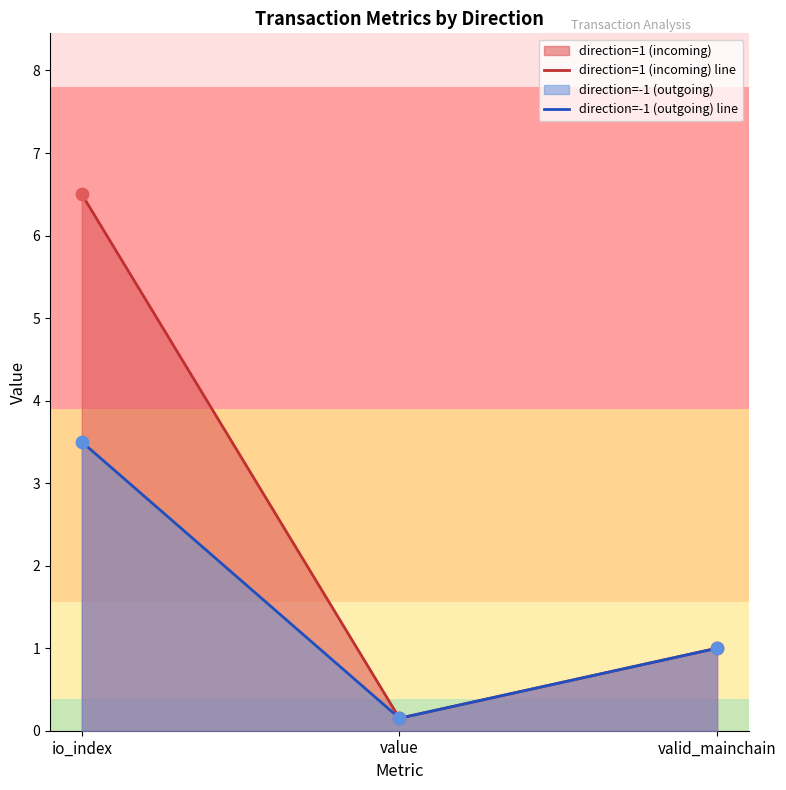

At which category is the sum across all series the highest?

io_index